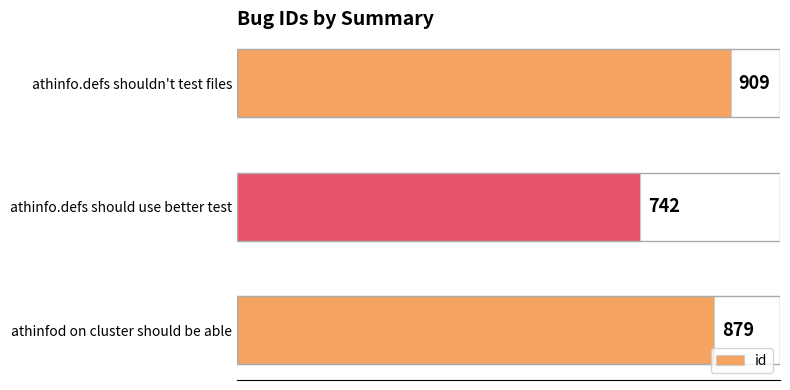

Reading top to bottom, what are all the values shown in this chart?

athinfo.defs shouldn't test files=909	athinfo.defs should use better test=742	athinfod on cluster should be able=879